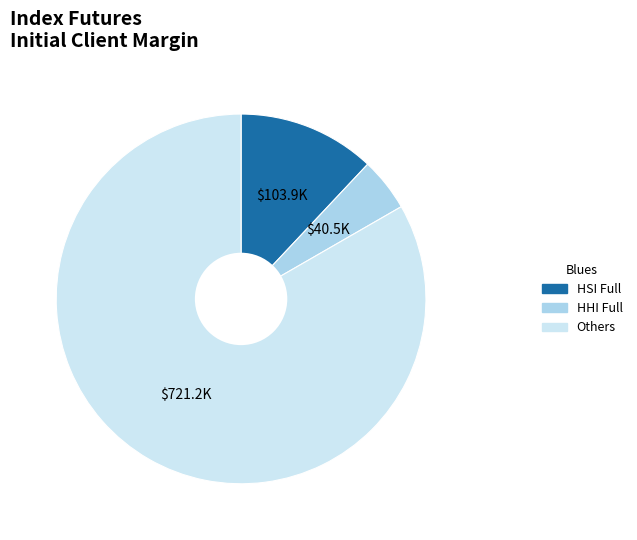

Does any single category account for the majority?

Yes